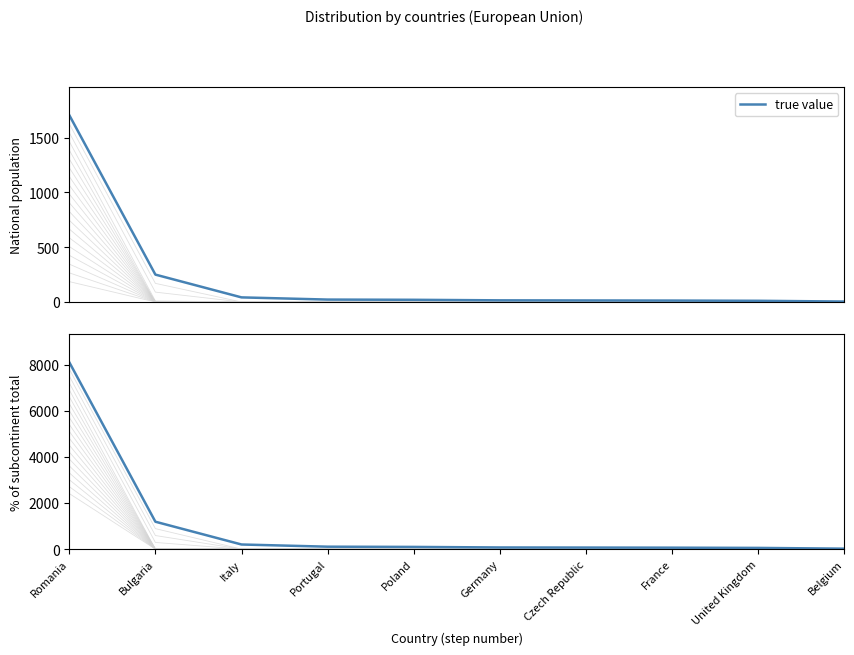

How many lines are shown in the chart?

1